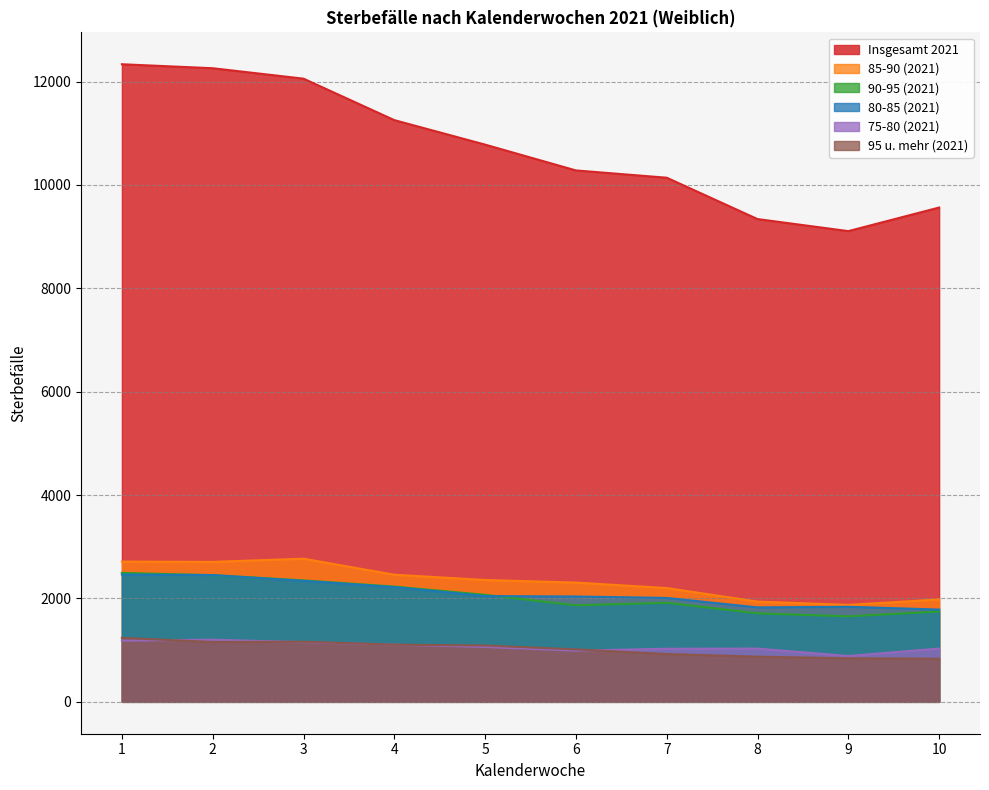

At how many categories does at least one series exceed 8284?

10